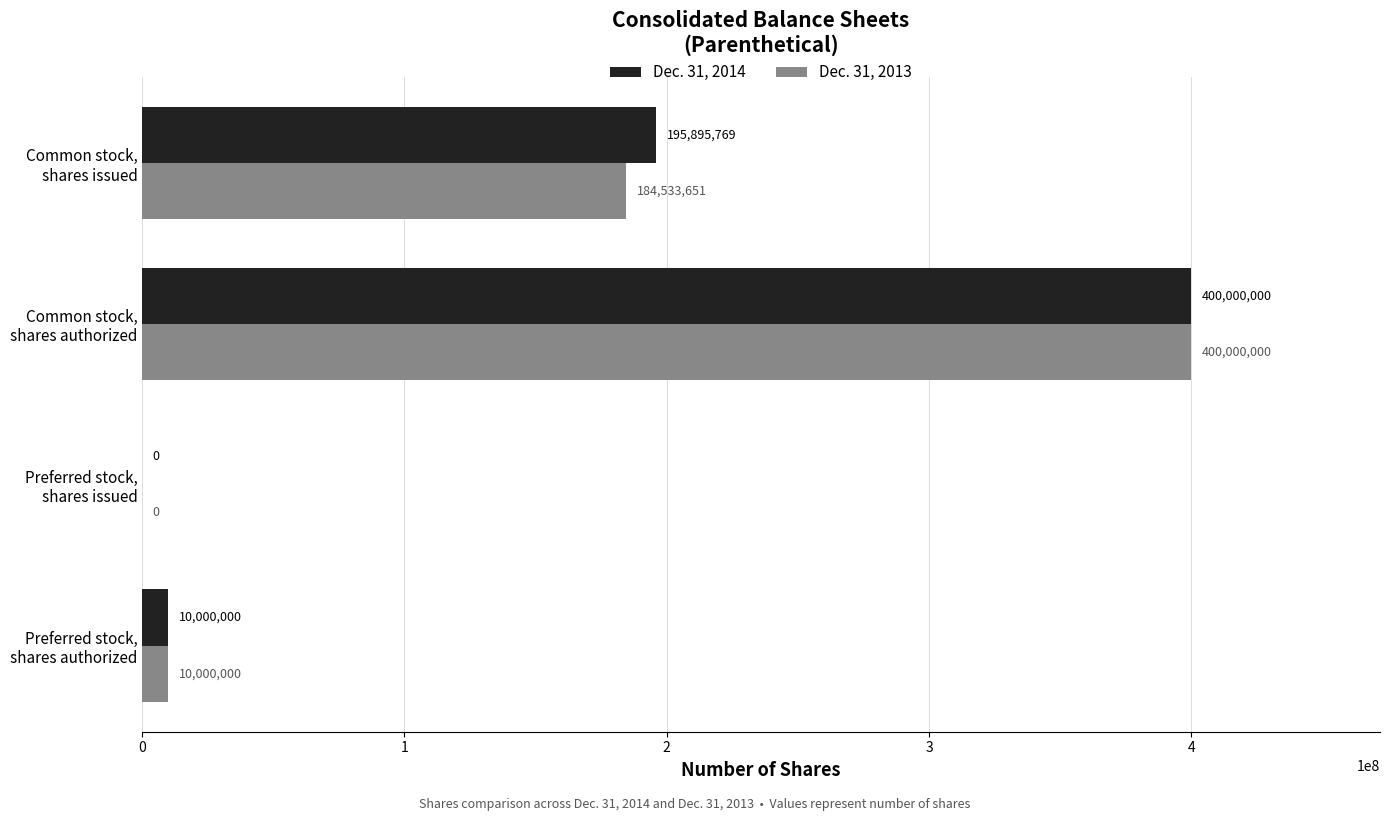

What is the sum of all Dec. 31, 2013 values?

594533651